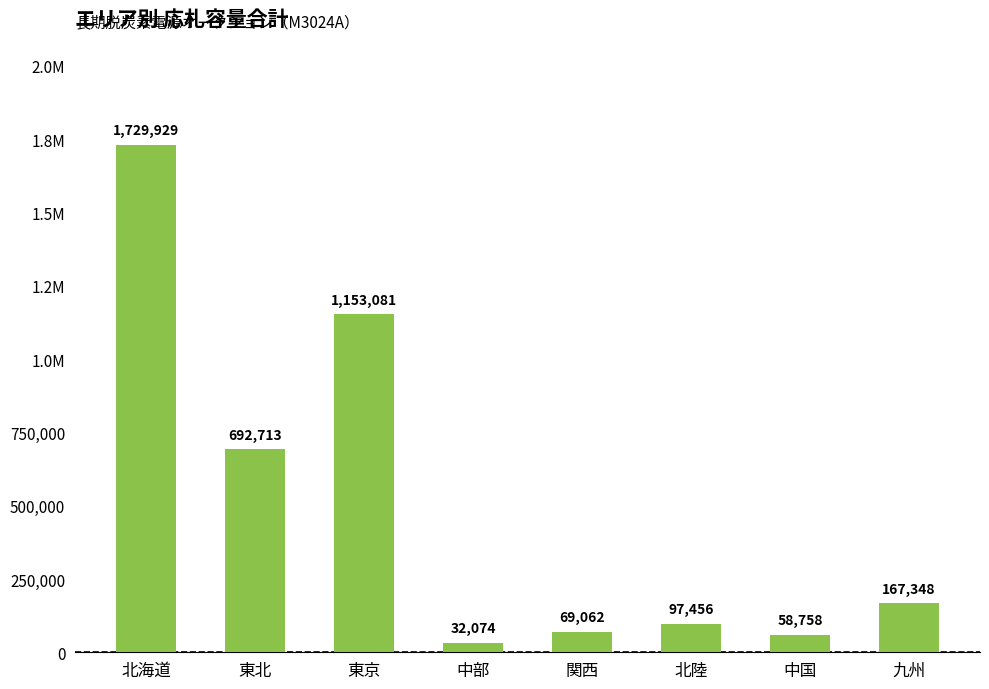

Rank the categories by value from highest to lowest.

北海道, 東京, 東北, 九州, 北陸, 関西, 中国, 中部